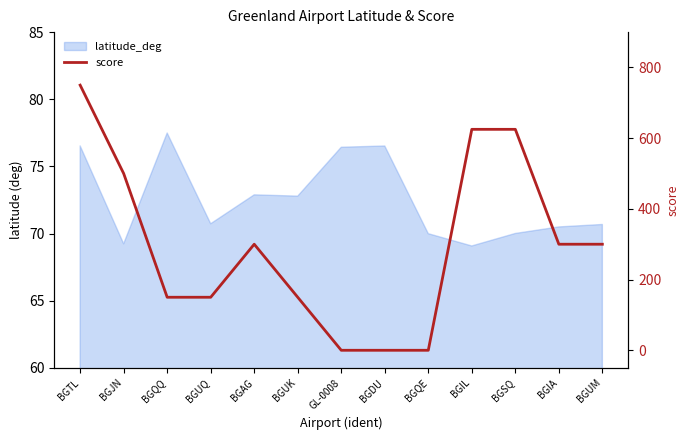

At which label is the value closest to 375?

BGAG